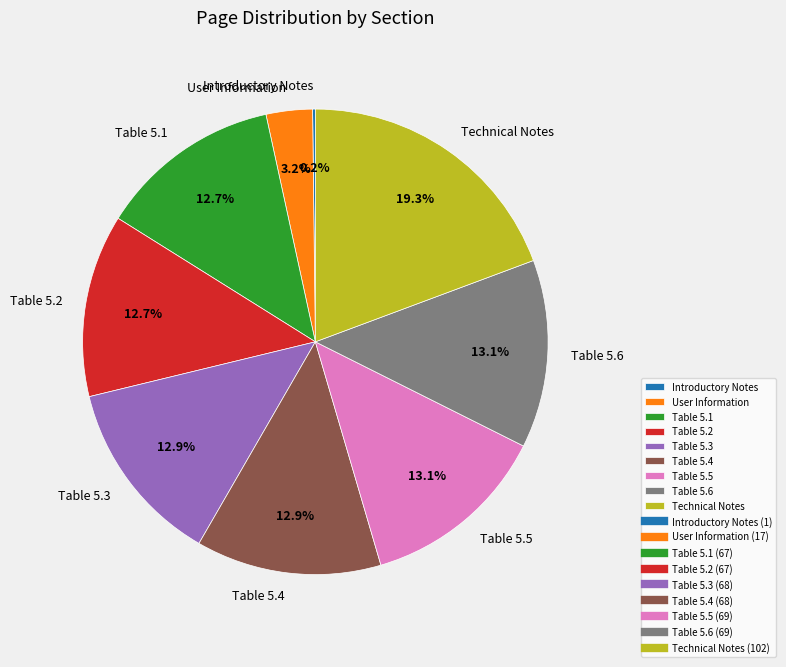

To the nearest percent, what portion does Table 5.6 represent?

13%